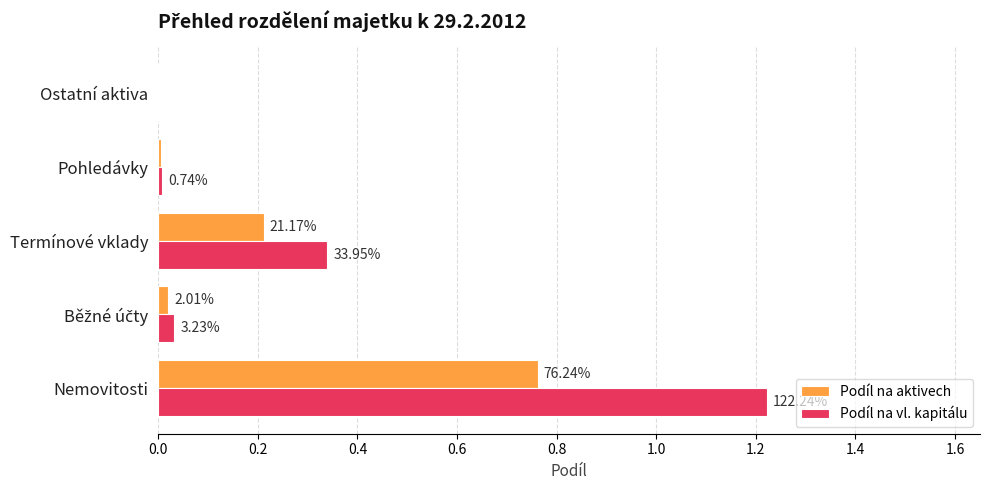

What are all the series names shown in the legend?

Podíl na aktivech, Podíl na vl. kapitálu